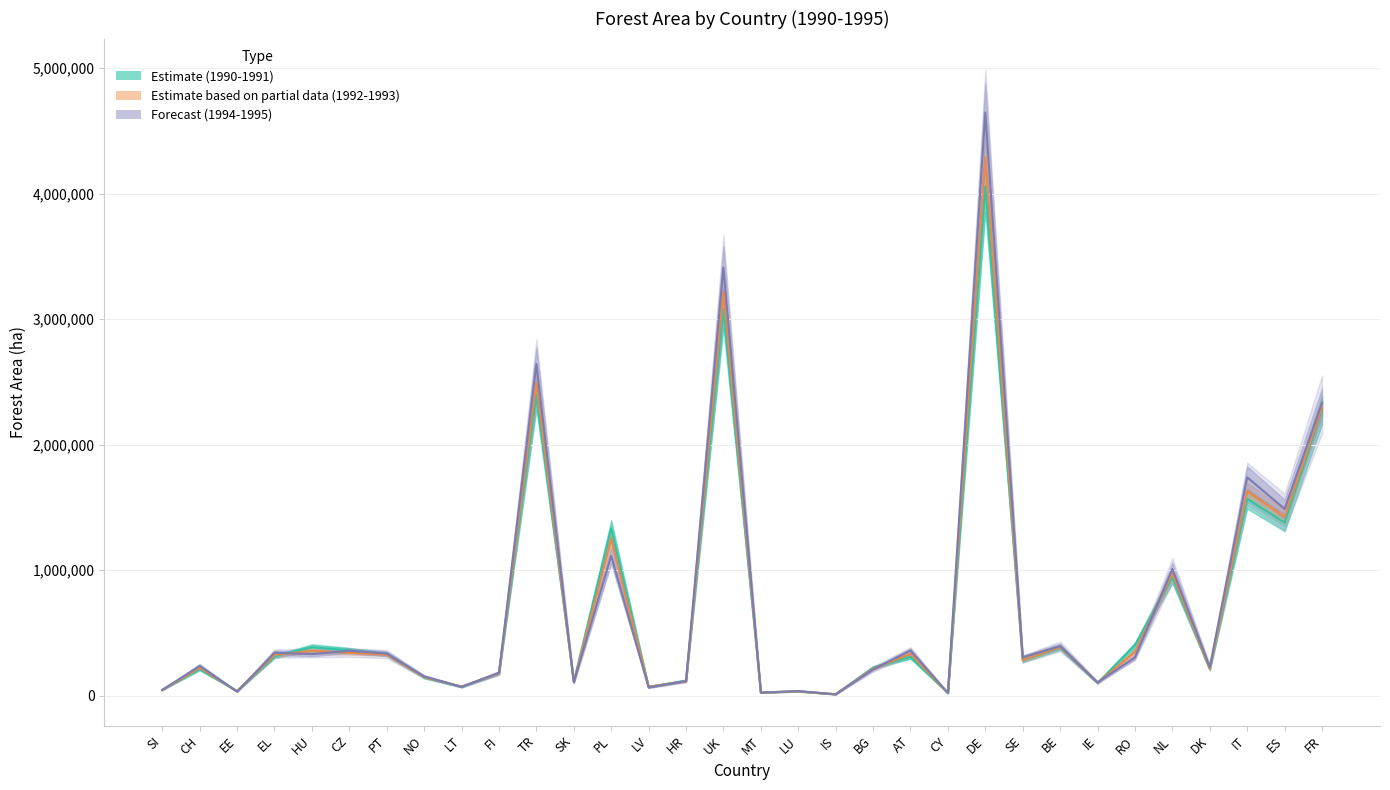

What is the difference between the second highest and second lowest values in the 1992 series?

3390008.0